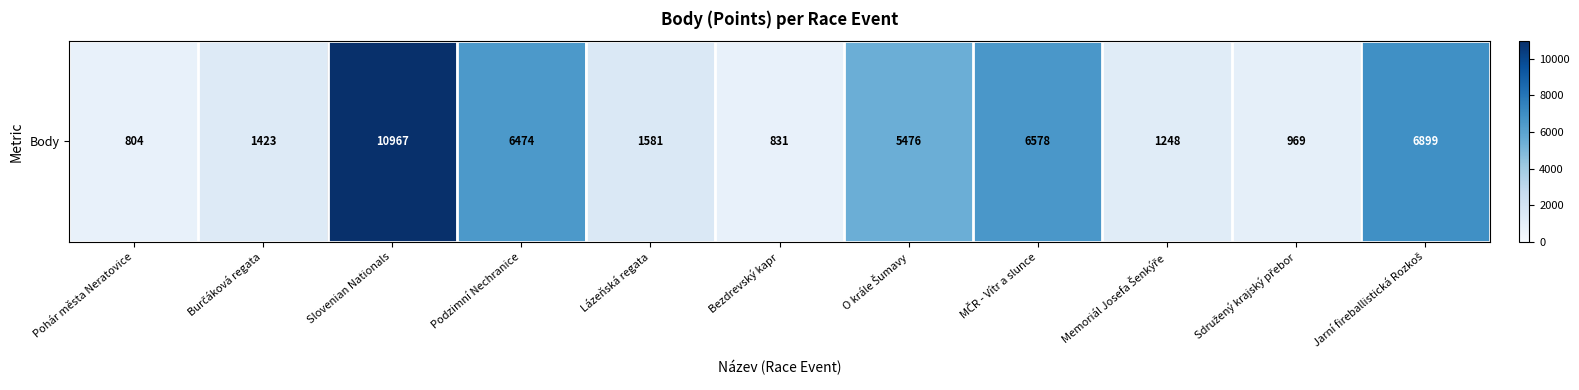

What is the smallest value displayed?

804